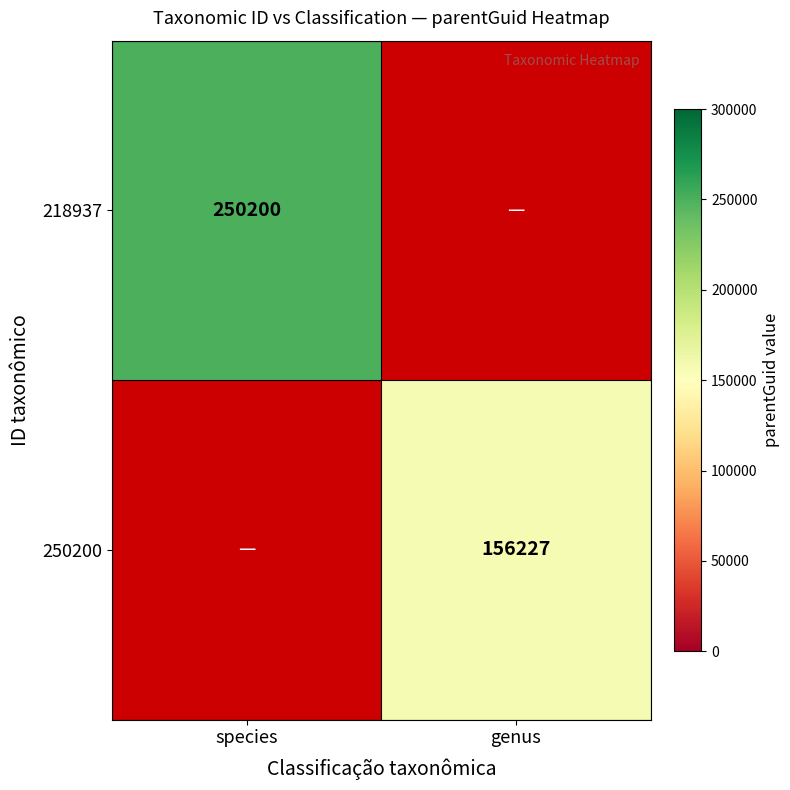

Is it true that 250200 equals 156227 at genus?

True